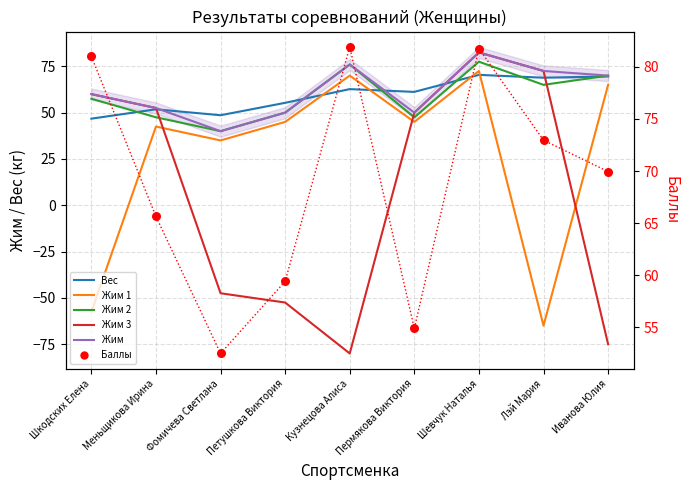

At which category is the sum across all series the highest?

Шевчук Наталья